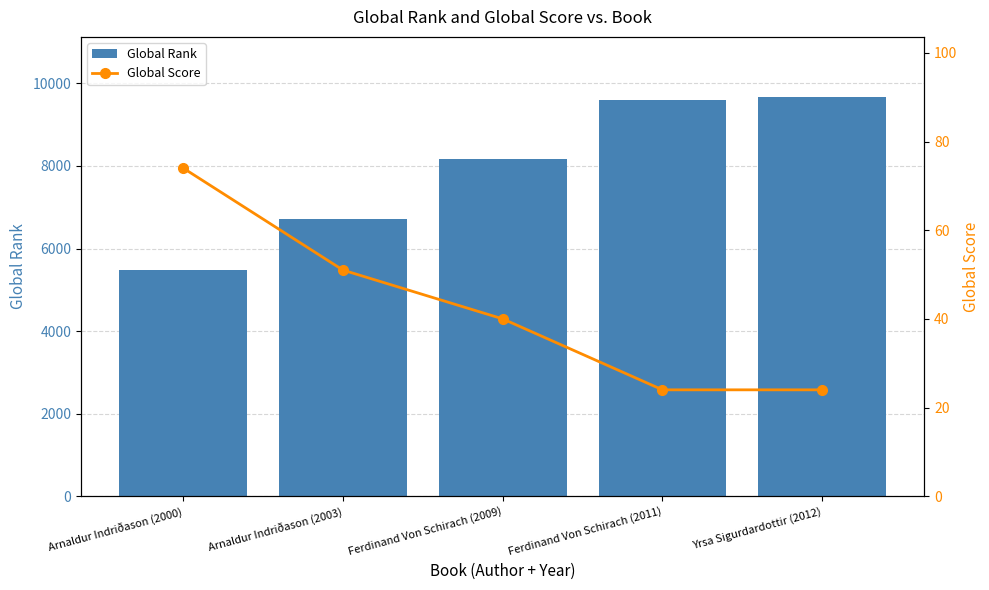

Which series has the widest spread of values?

Global Rank